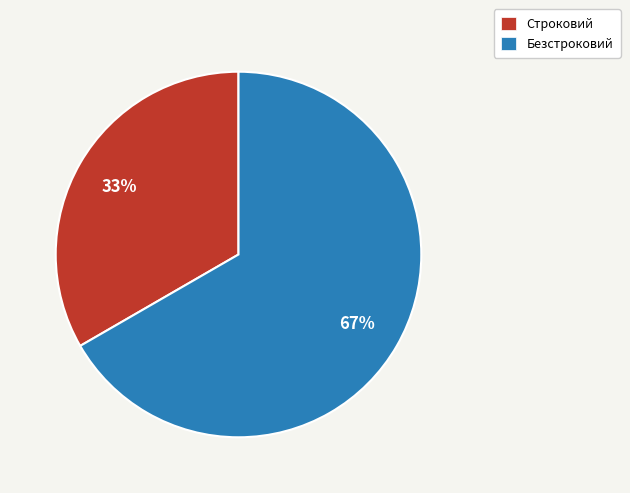

To the nearest percent, what portion does Строковий represent?

33%